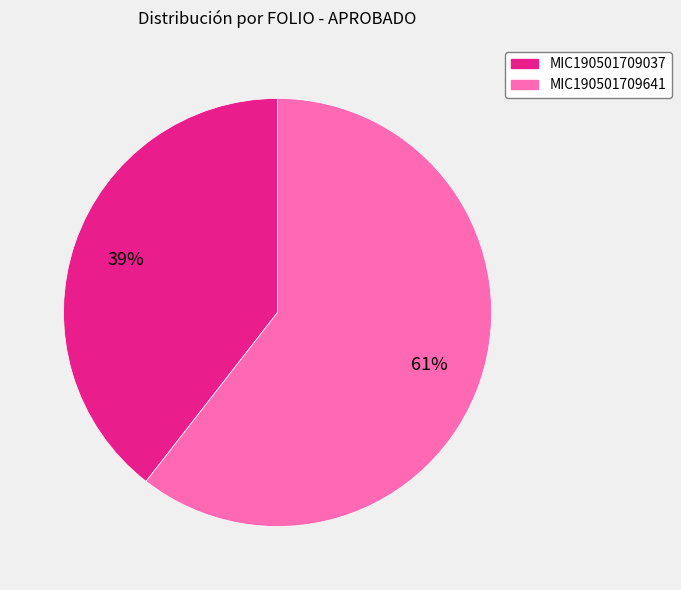

Do MIC190501709037 and MIC190501709641 together represent more than half of the pie?

Yes